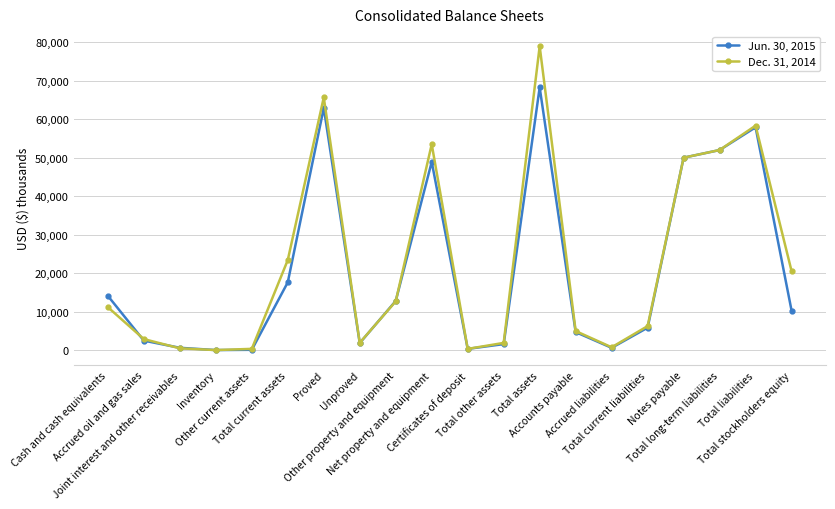

Is the value of Dec. 31, 2014 at Proved greater than the value of Jun. 30, 2015 at Net property and equipment?

Yes